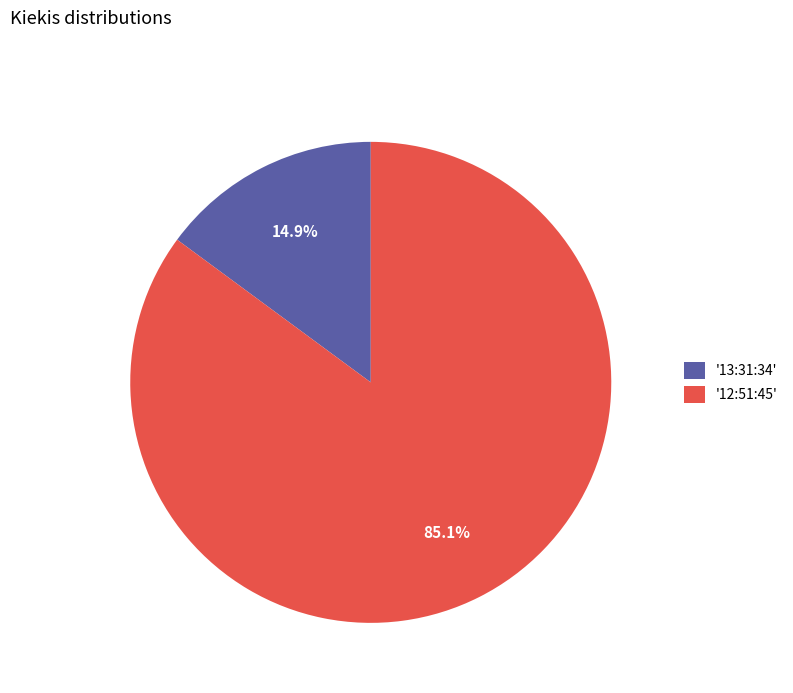

How many slices are in this pie chart?

2